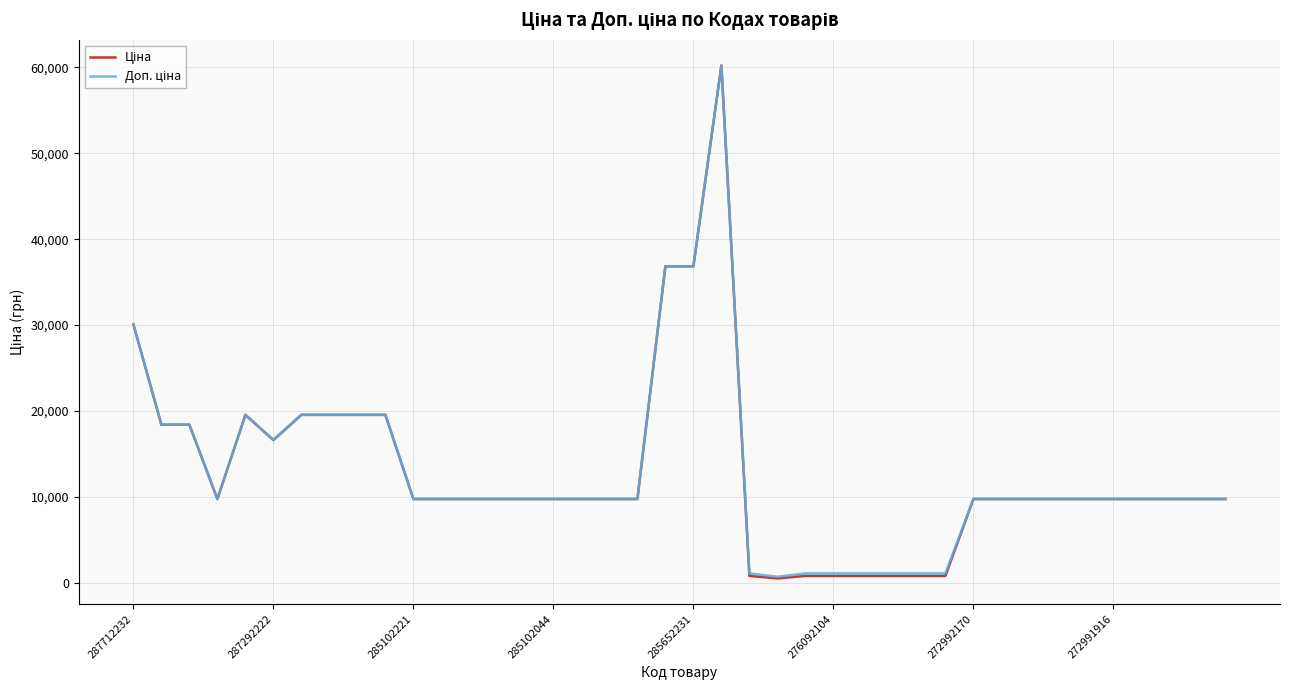

True or false: Ціна and Доп. ціна cross at least once.

False